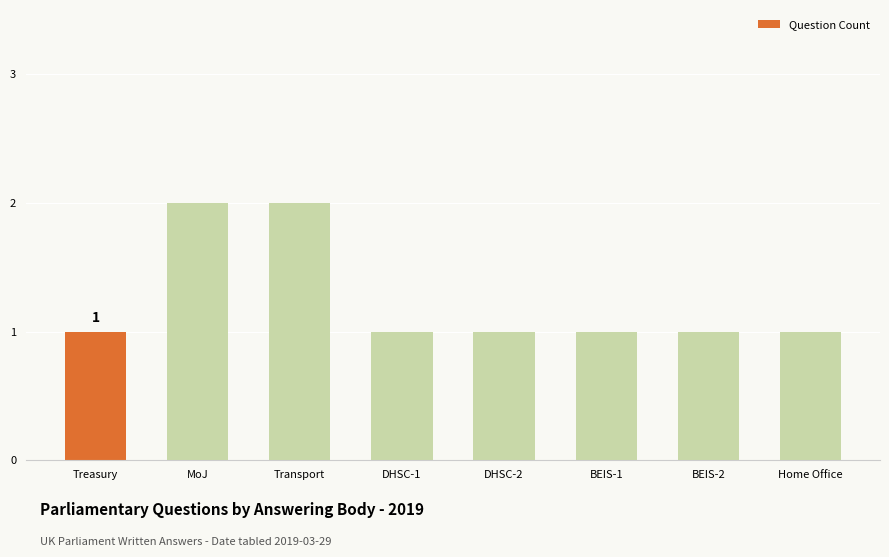

How many distinct data groups are displayed?

1